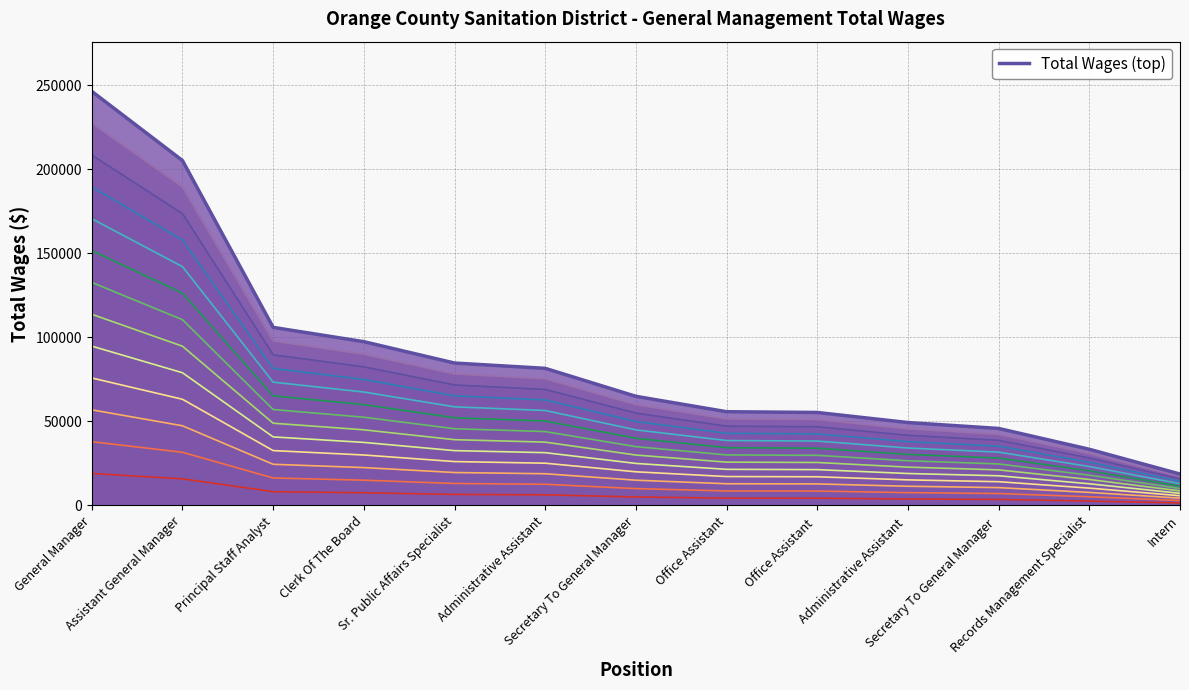

What is the difference between the values at Administrative Assistant and Records Management Specialist?

48170